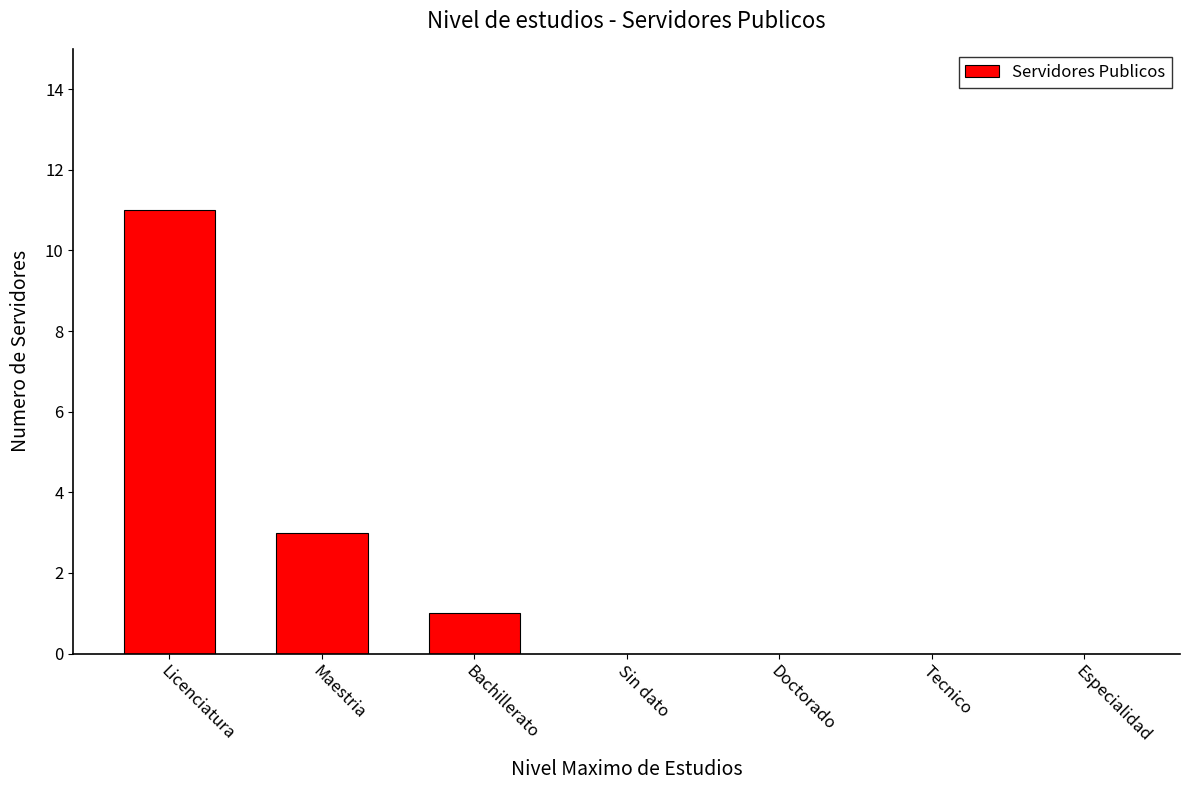

Reading left to right, extract all data points from this chart.

11	3	1	0	0	0	0